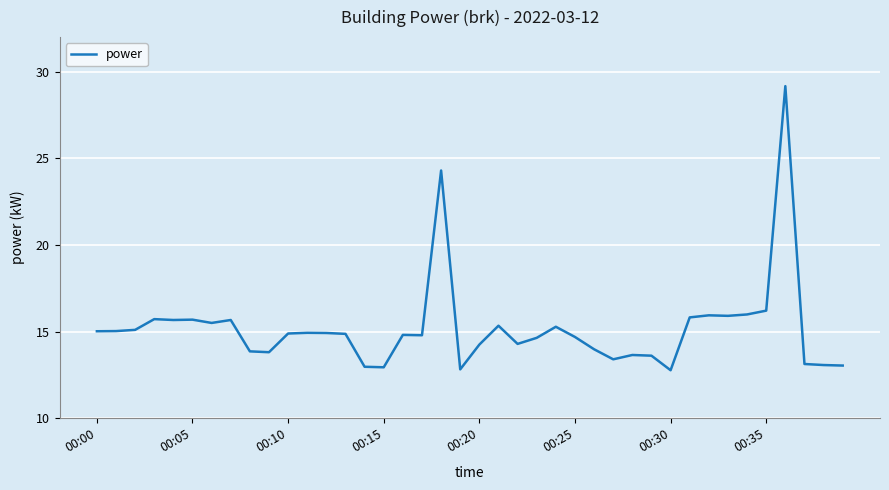

What is the maximum value shown in the chart?

29.2